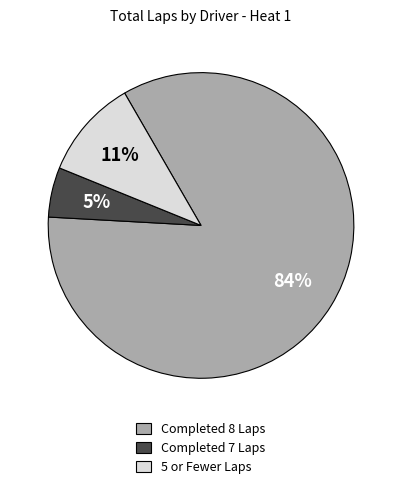

Does any single category account for the majority?

Yes